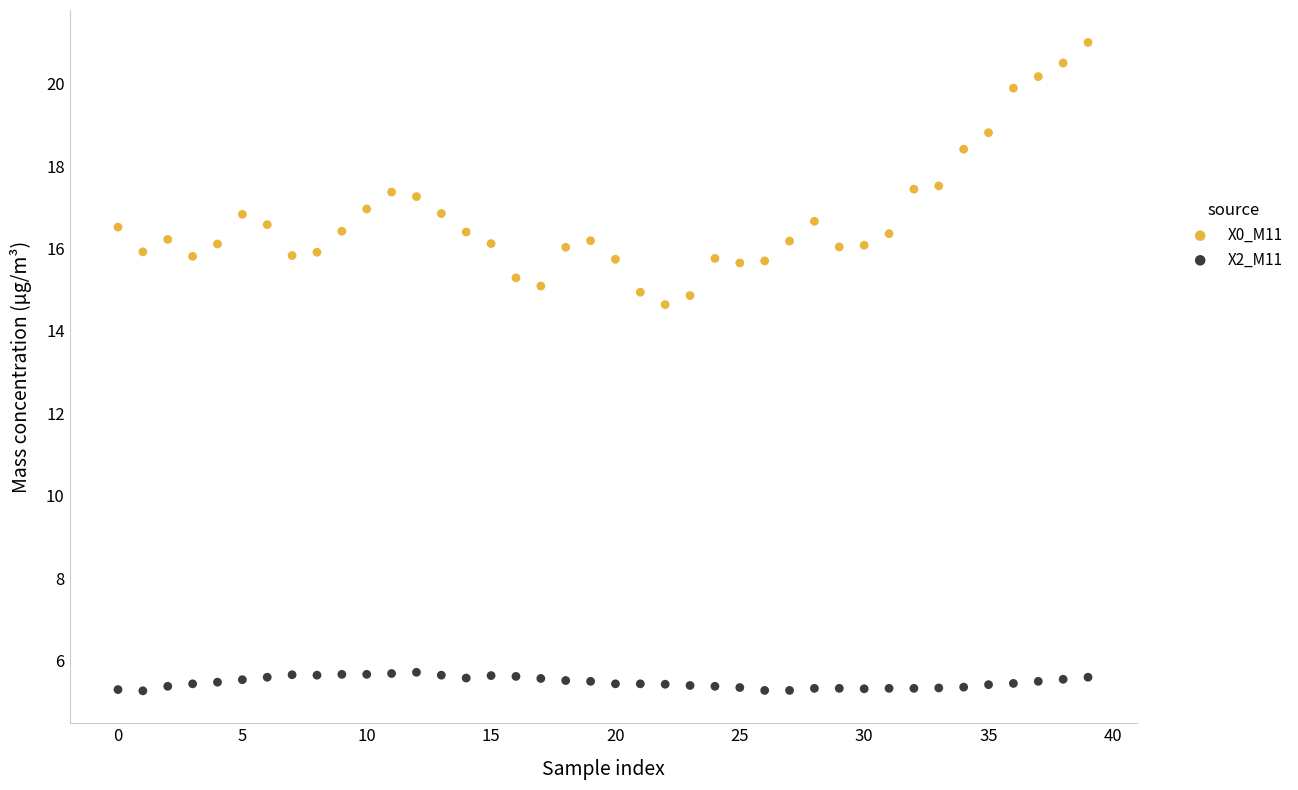

Across all series, what Y value is closest to 13?

14.6